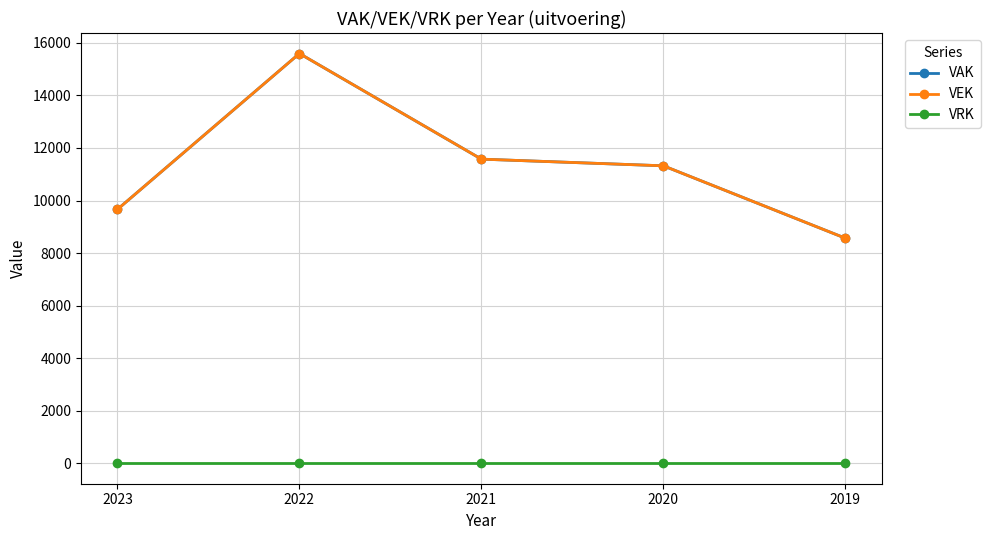

Is this an area chart (filled region under the line)?

No